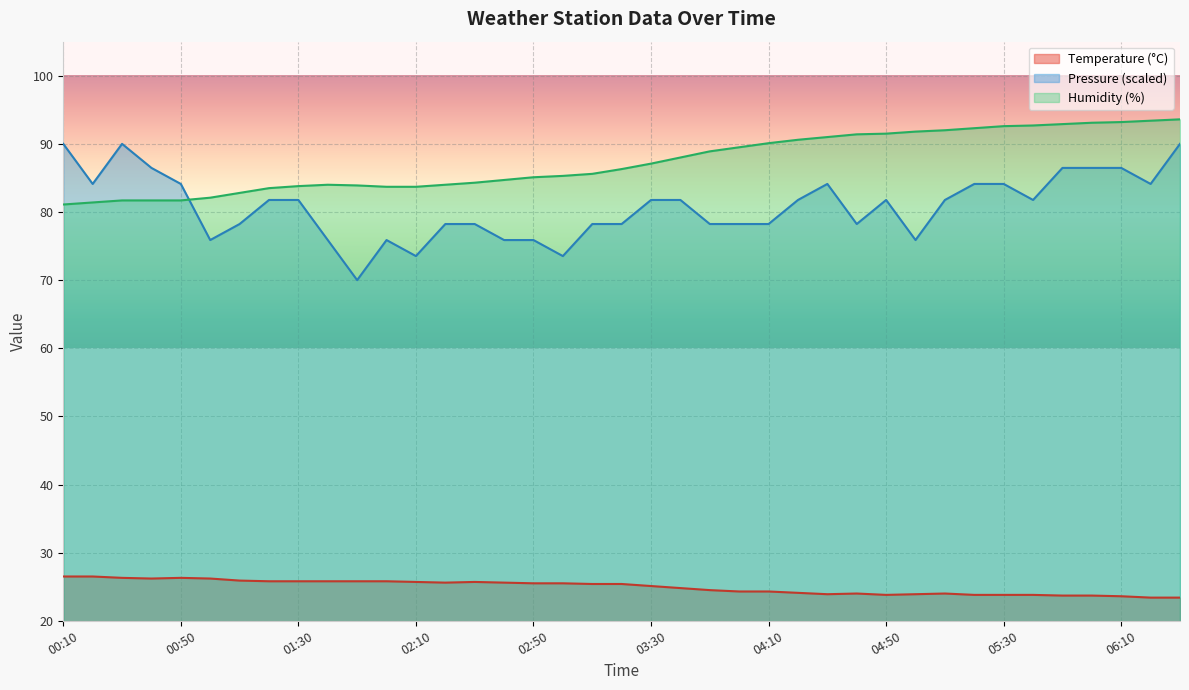

The value of Temperature at 01:40 is 14.3. True or false?

False